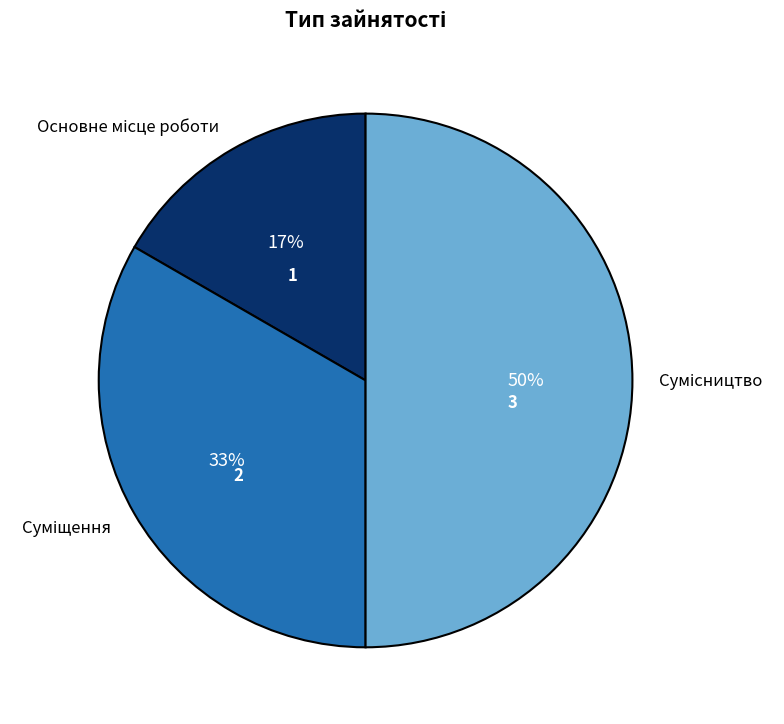

Count the number of slices in the pie.

3